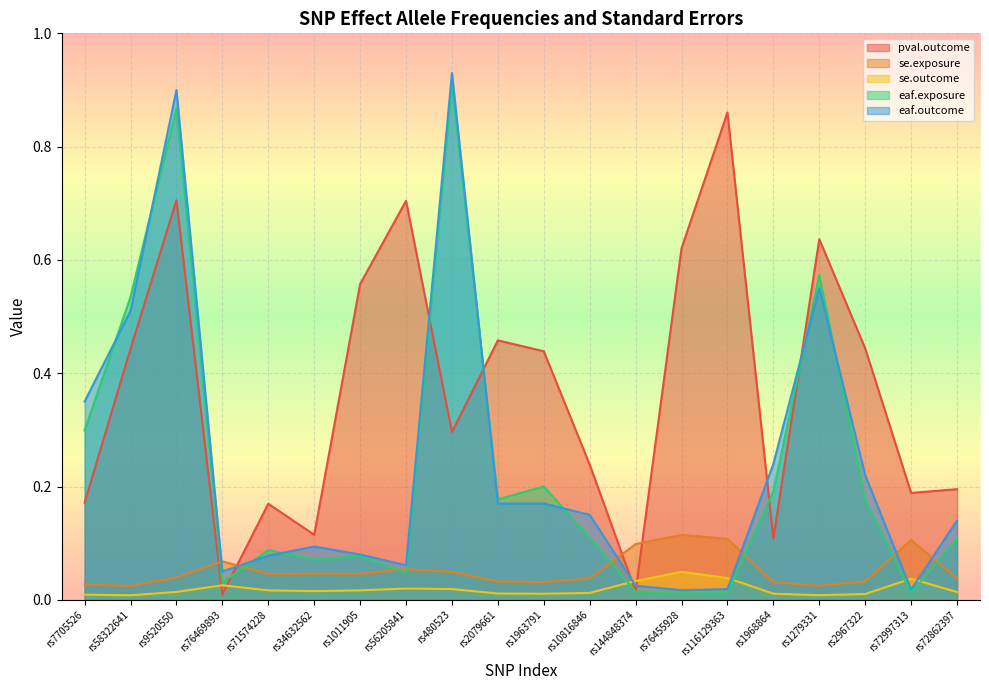

Reading left to right, transcribe all the data shown in this chart.

pval.outcome: rs7705526=0.2	rs58322641=0.4	rs9520550=0.7	rs76469893=0.0	rs71574228=0.2	rs34632562=0.1	rs1011905=0.6	rs56205841=0.7	rs480523=0.3	rs2079661=0.5	rs1963791=0.4	rs10816846=0.2	rs144848374=0.0	rs76455928=0.6	rs116129363=0.9	rs1968864=0.1	rs1279331=0.6	rs2967322=0.4	rs72997313=0.2	rs72862397=0.2
se.exposure: rs7705526=0.0	rs58322641=0.0	rs9520550=0.0	rs76469893=0.1	rs71574228=0.0	rs34632562=0.0	rs1011905=0.0	rs56205841=0.1	rs480523=0.0	rs2079661=0.0	rs1963791=0.0	rs10816846=0.0	rs144848374=0.1	rs76455928=0.1	rs116129363=0.1	rs1968864=0.0	rs1279331=0.0	rs2967322=0.0	rs72997313=0.1	rs72862397=0.0
se.outcome: rs7705526=0.0	rs58322641=0.0	rs9520550=0.0	rs76469893=0.0	rs71574228=0.0	rs34632562=0.0	rs1011905=0.0	rs56205841=0.0	rs480523=0.0	rs2079661=0.0	rs1963791=0.0	rs10816846=0.0	rs144848374=0.0	rs76455928=0.0	rs116129363=0.0	rs1968864=0.0	rs1279331=0.0	rs2967322=0.0	rs72997313=0.0	rs72862397=0.0
eaf.exposure: rs7705526=0.3	rs58322641=0.5	rs9520550=0.9	rs76469893=0.0	rs71574228=0.1	rs34632562=0.1	rs1011905=0.1	rs56205841=0.0	rs480523=0.9	rs2079661=0.2	rs1963791=0.2	rs10816846=0.1	rs144848374=0.0	rs76455928=0.0	rs116129363=0.0	rs1968864=0.2	rs1279331=0.6	rs2967322=0.2	rs72997313=0.0	rs72862397=0.1
eaf.outcome: rs7705526=0.3	rs58322641=0.5	rs9520550=0.9	rs76469893=0.1	rs71574228=0.1	rs34632562=0.1	rs1011905=0.1	rs56205841=0.1	rs480523=0.9	rs2079661=0.2	rs1963791=0.2	rs10816846=0.1	rs144848374=0.0	rs76455928=0.0	rs116129363=0.0	rs1968864=0.2	rs1279331=0.6	rs2967322=0.2	rs72997313=0.0	rs72862397=0.1